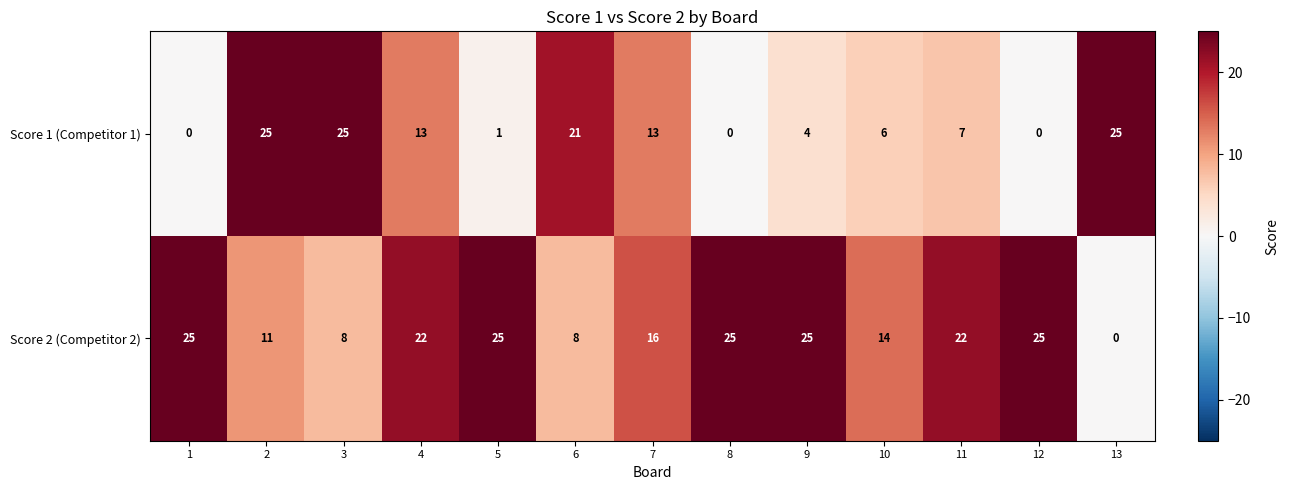

What is the sum of the Score 1 (Competitor 1) values at 7 and 2?

38